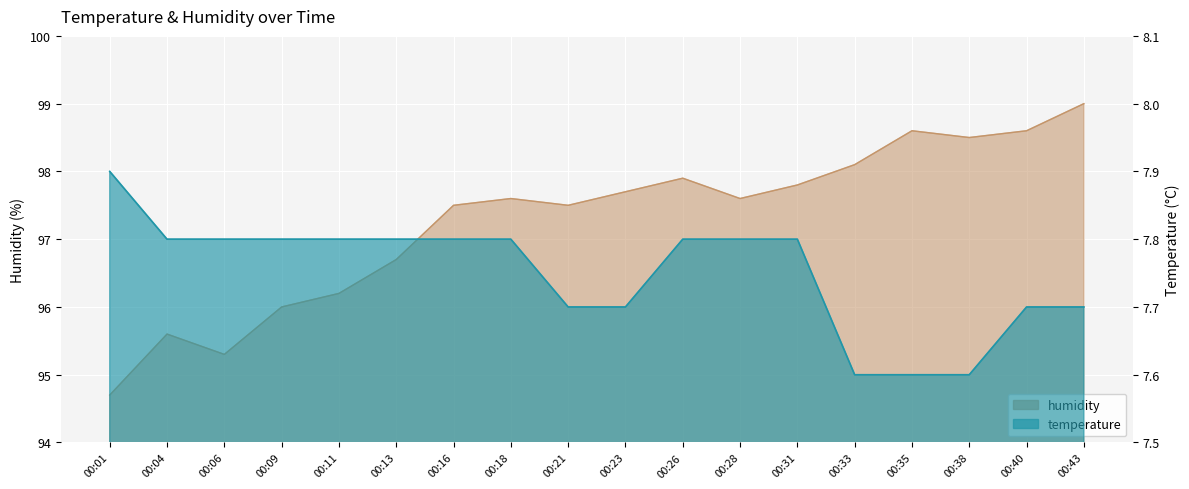

True or false: temperature and humidity intersect in this chart.

False